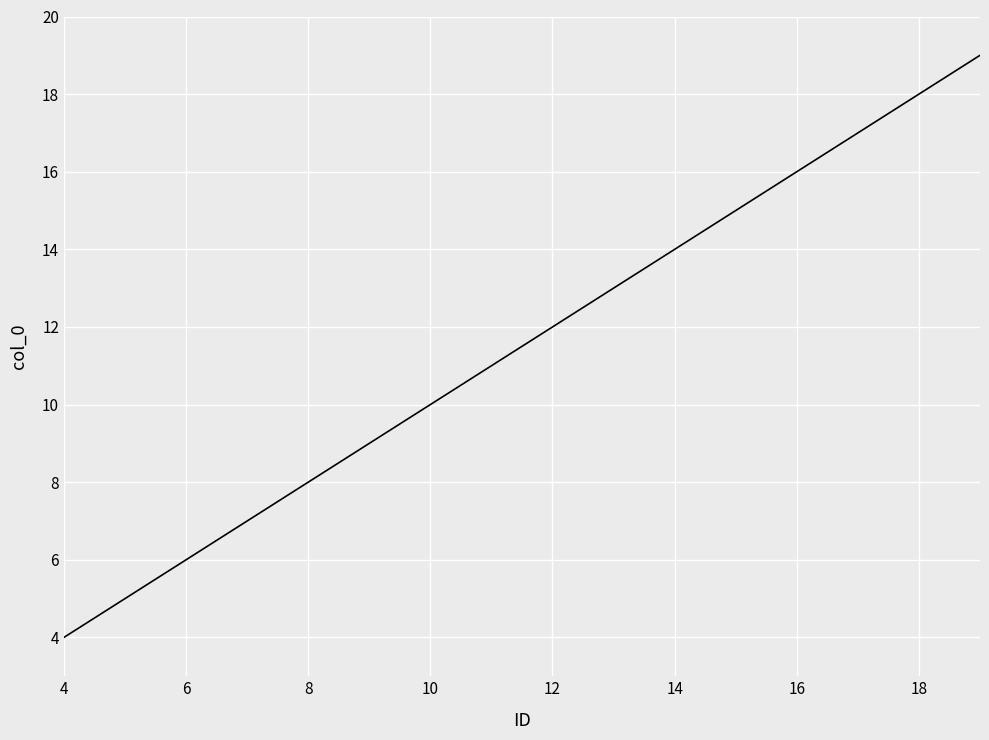

What is the difference between the maximum and minimum values?

15